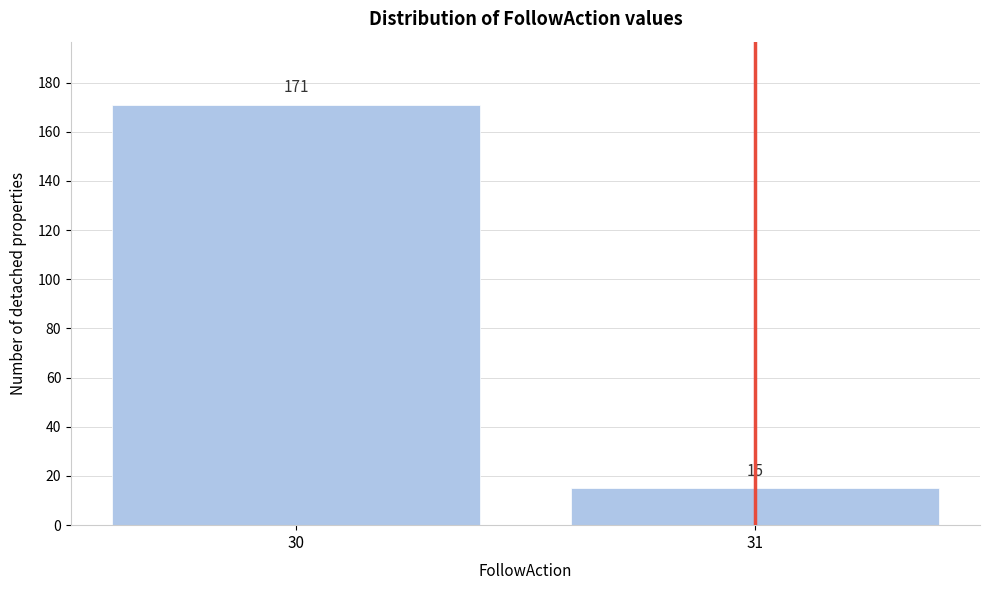

Reading right to left, what are all the values shown in this chart?

15	171